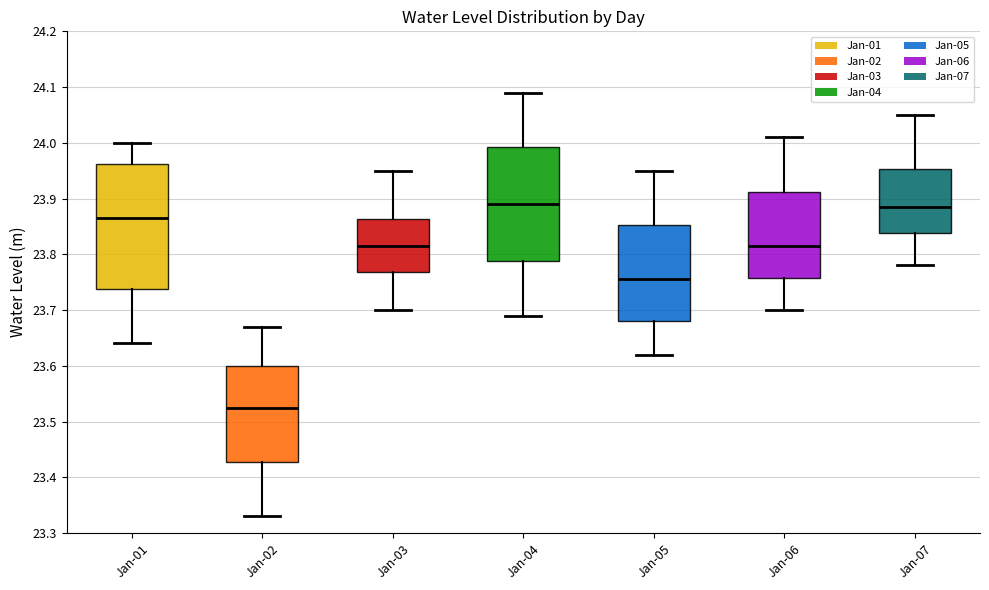

Reading left to right, transcribe this box plot: for each box, give where its median line is, the range the box spans, and where its two whiskers end, as read against the y-axis. The values are not printed on the chart, so give them approximately, as read against the axis.

Jan-01: median 23.87, box 23.74 to 23.96, whiskers 23.64 to 24.00
Jan-02: median 23.53, box 23.43 to 23.60, whiskers 23.33 to 23.67
Jan-03: median 23.82, box 23.77 to 23.86, whiskers 23.70 to 23.95
Jan-04: median 23.89, box 23.79 to 23.99, whiskers 23.69 to 24.09
Jan-05: median 23.76, box 23.68 to 23.85, whiskers 23.62 to 23.95
Jan-06: median 23.82, box 23.76 to 23.91, whiskers 23.70 to 24.01
Jan-07: median 23.89, box 23.84 to 23.95, whiskers 23.78 to 24.05